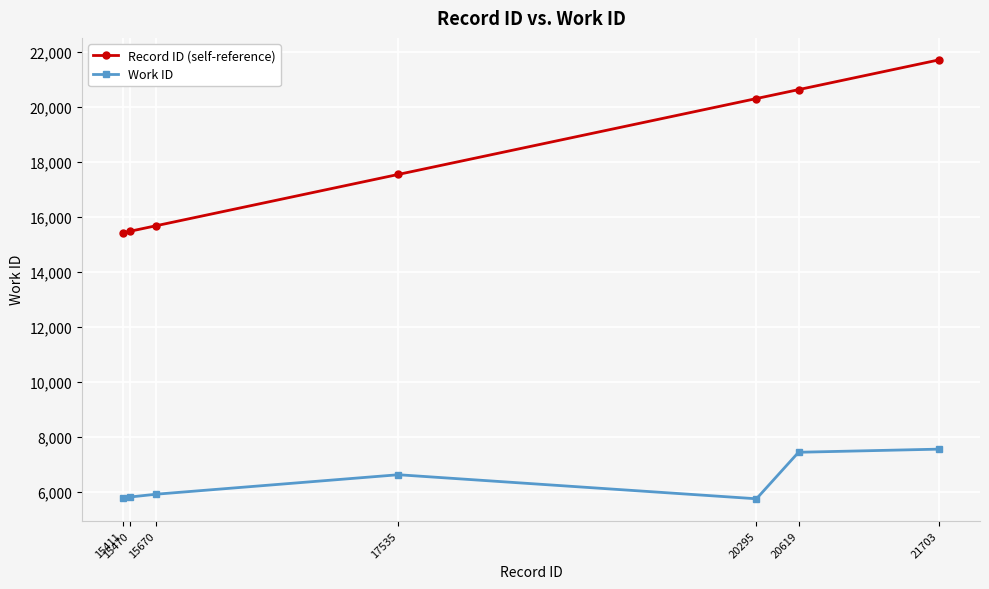

What is the smallest value displayed?

5736